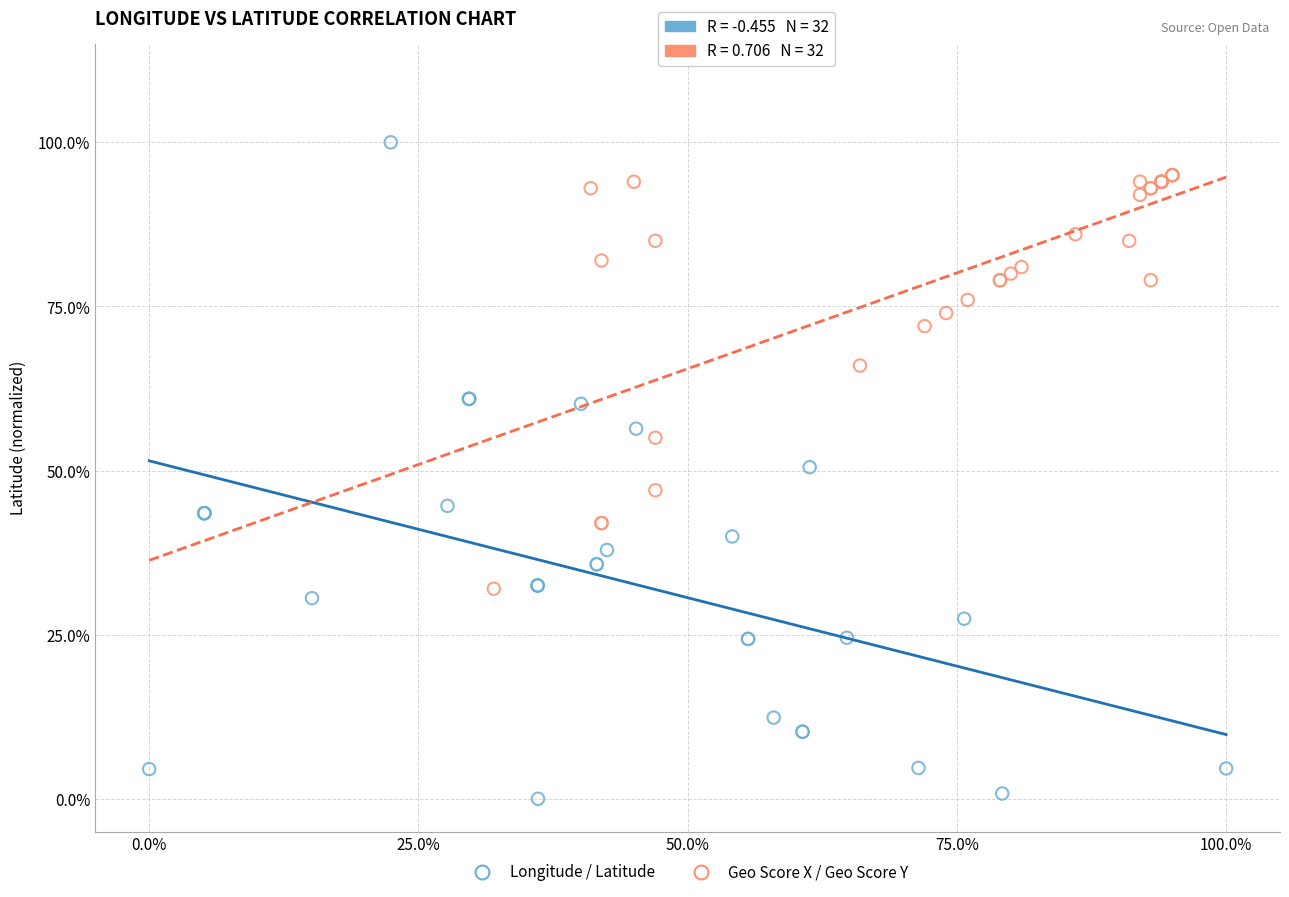

What are all the series names shown in the legend?

Longitude / Latitude, Geo Score X / Geo Score Y